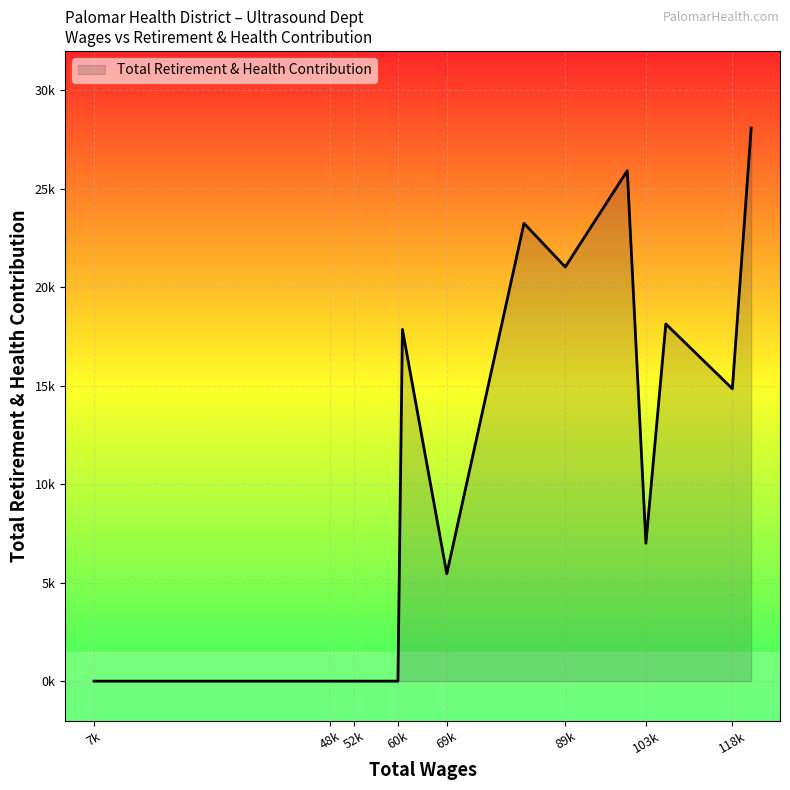

Reading left to right, extract all data points from this chart.

121814.0=28082	118550.0=14847	107010.0=18137	103558.0=7005	100324.0=25918	89571.0=21029	82411.0=23247	69019.0=5454	61324.0=17862	60545.0=0	58341.0=0	52884.0=0	50579.0=0	48810.0=0	11582.0=0	7827.0=0